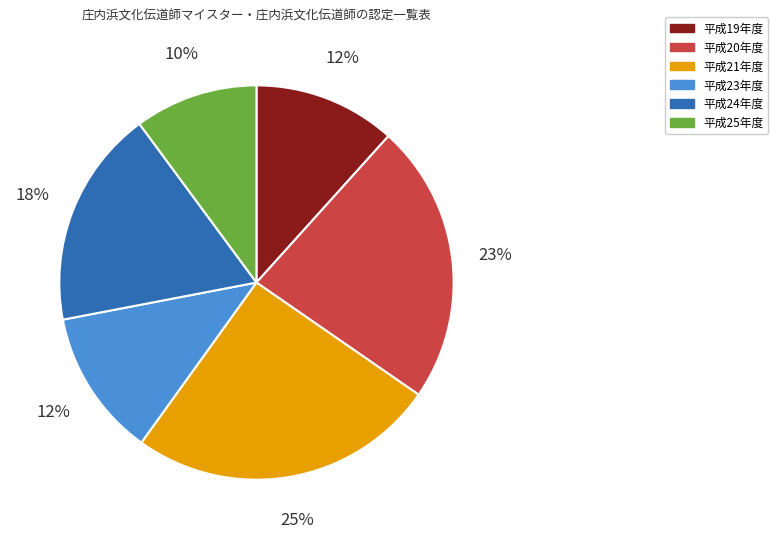

To the nearest percent, what is the difference between the largest and smallest slice percentages?

15%